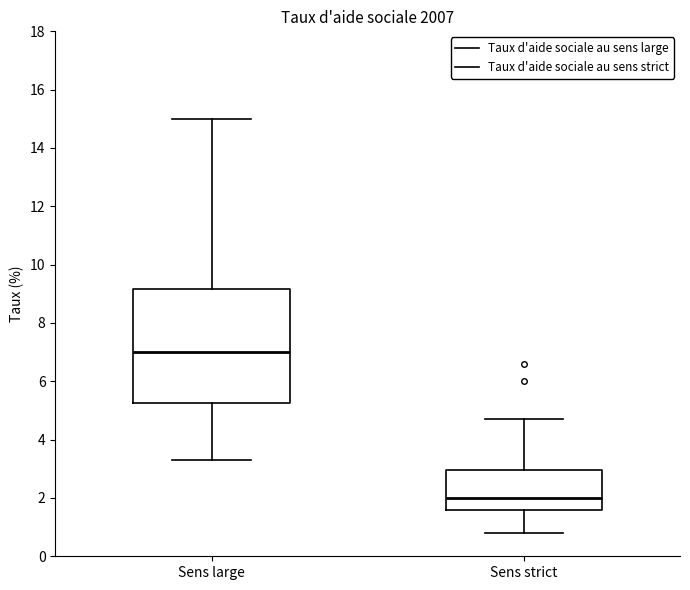

Reading left to right, read every box against the y-axis: the position of its median line, the range the box covers, and the ends of its whiskers. The values are not printed on the chart, so give them approximately, as read against the axis.

Sens large: median 7.0, box 5.2 to 9.2, whiskers 3.4 to 15.0
Sens strict: median 2.0, box 1.6 to 3.0, whiskers 0.8 to 4.8